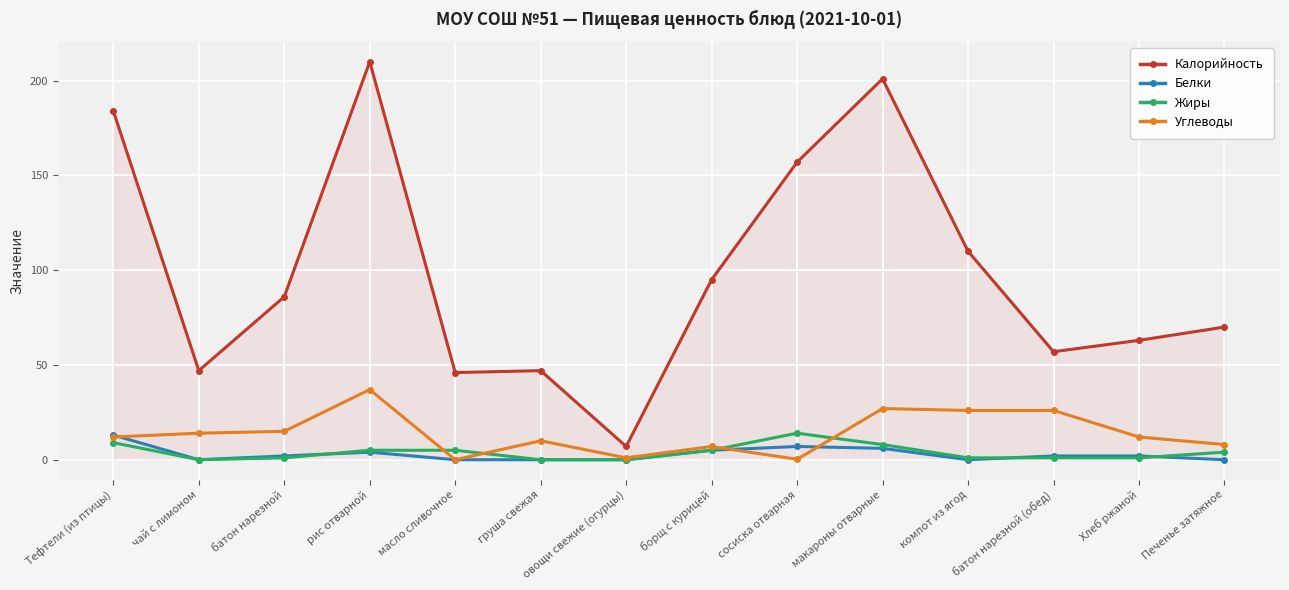

True or false: Углеводы and Белки cross at least once.

True